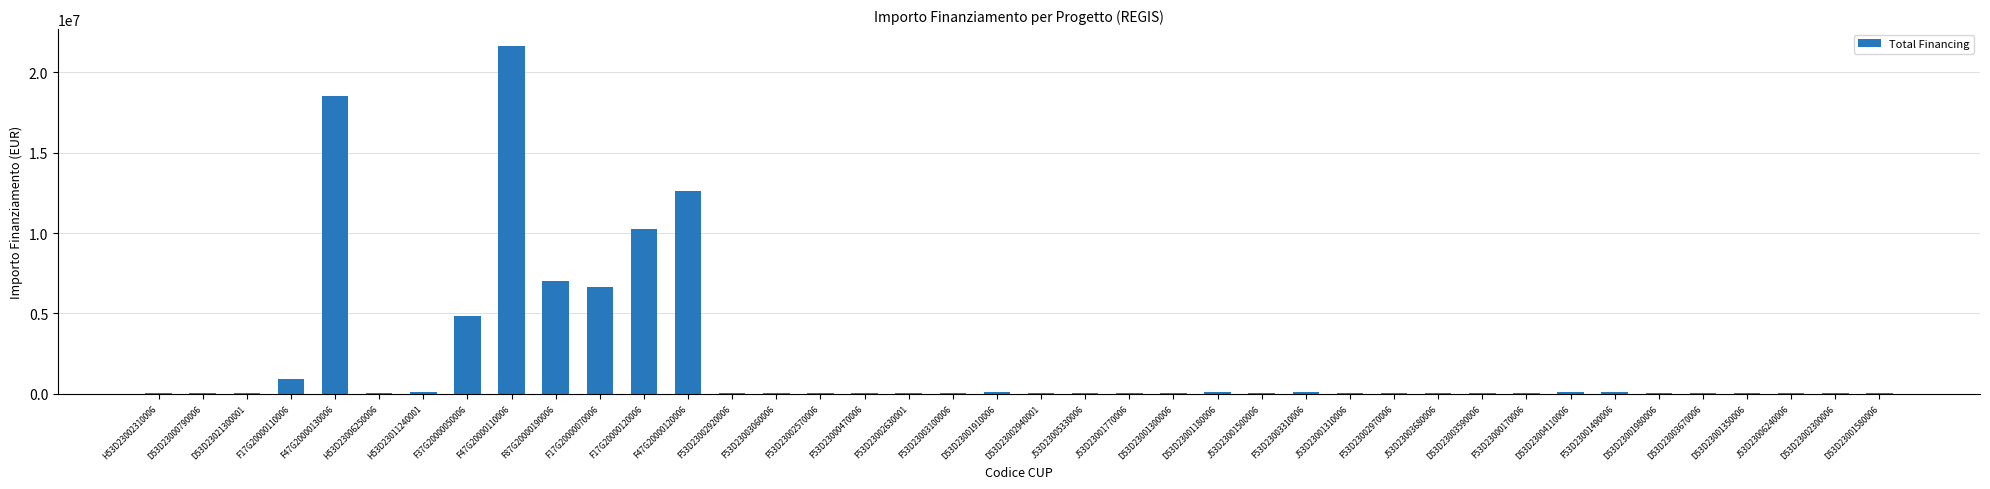

Approximately how many times larger is the value at F17G20000110006 compared to D53D23002300006?

17.5